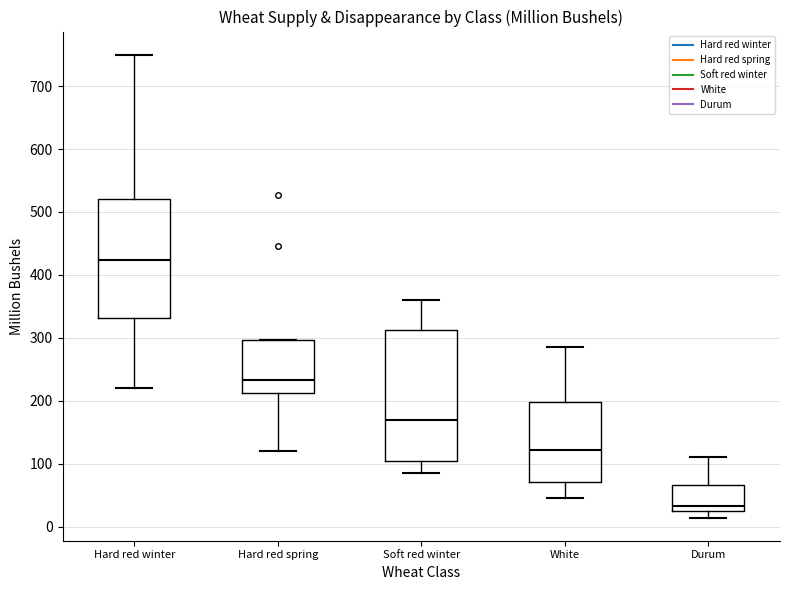

Which box has the lowest median line?

Durum